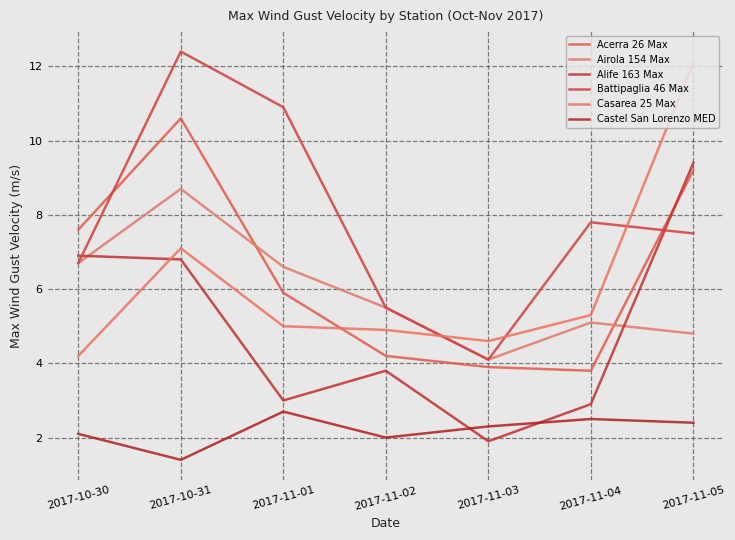

Rank the categories by Battipaglia 46 Max value from lowest to highest.

2017-11-03, 2017-11-02, 2017-10-30, 2017-11-05, 2017-11-04, 2017-11-01, 2017-10-31